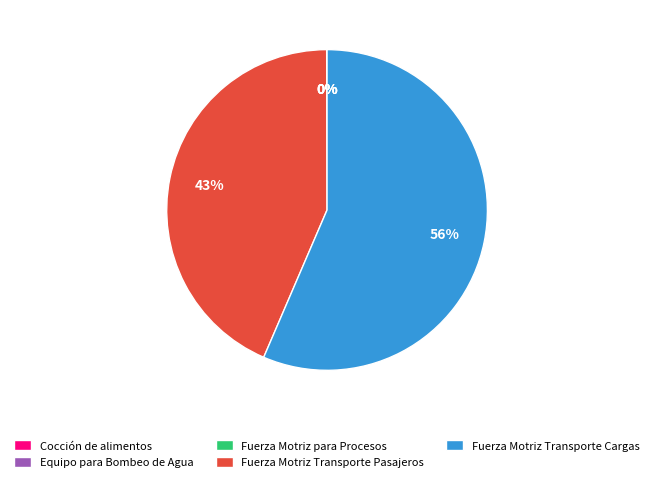

Between Fuerza Motriz Transporte Pasajeros and Fuerza Motriz Transporte Cargas, which is larger?

Fuerza Motriz Transporte Cargas